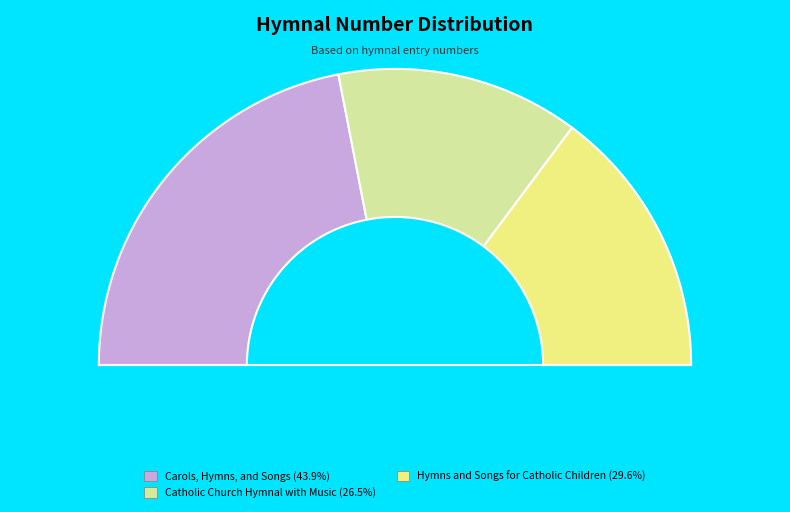

Combined, do Carols, Hymns, and Songs and Catholic Church Hymnal with Music account for over 50%?

Yes